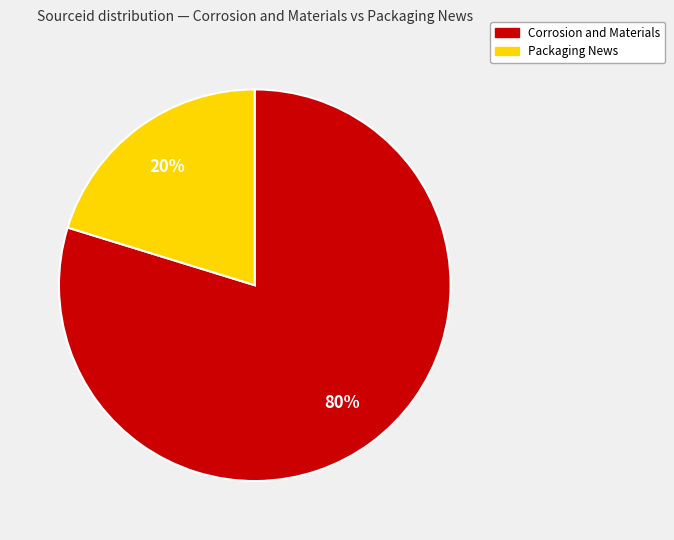

To the nearest percent, what portion does Packaging News represent?

20%